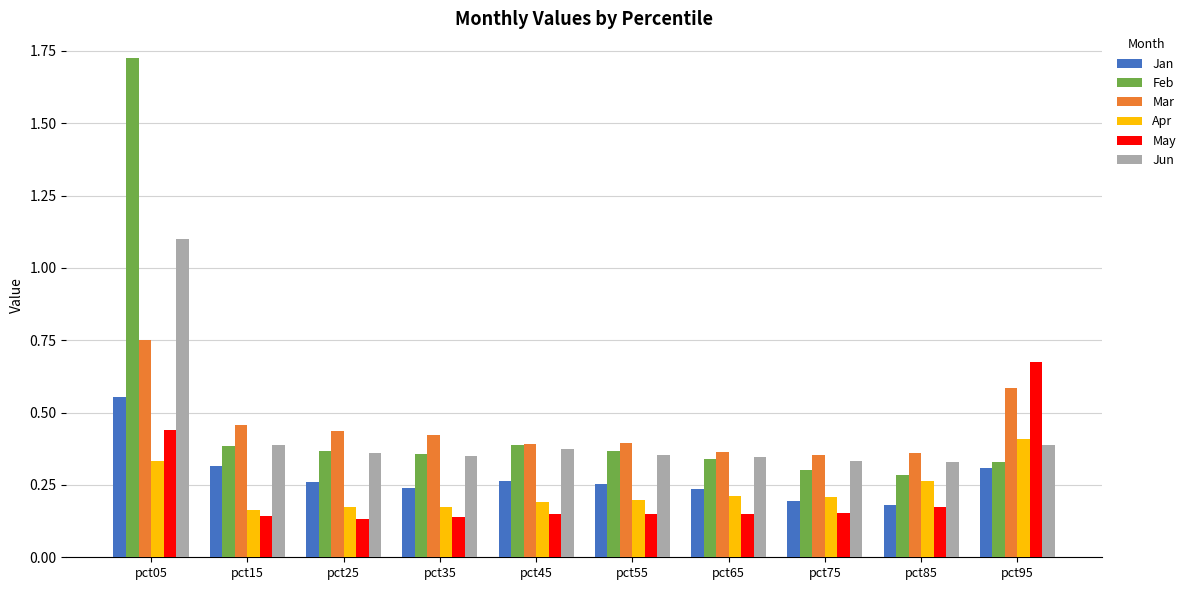

Which category has the highest value across all series?

pct05